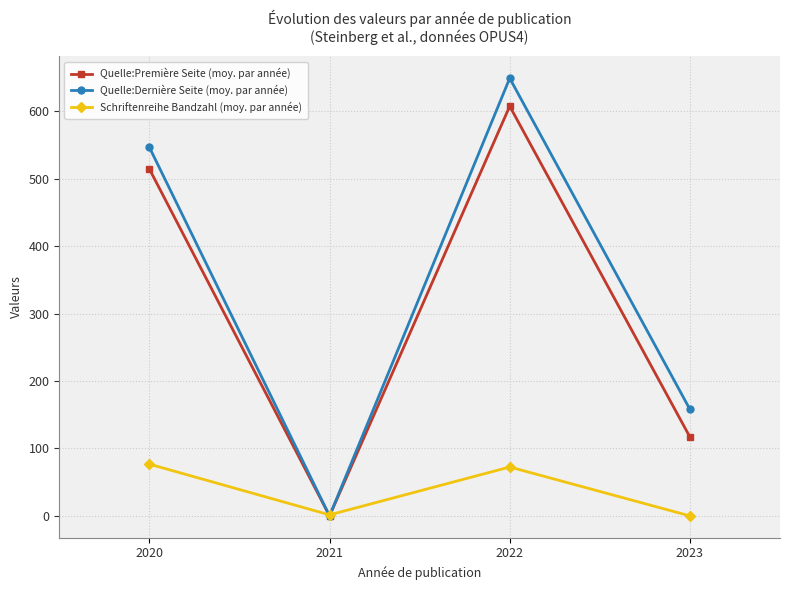

What is the sum of the Quelle:Première Seite (moy. par année) values at 2023 and 2020?

631.4